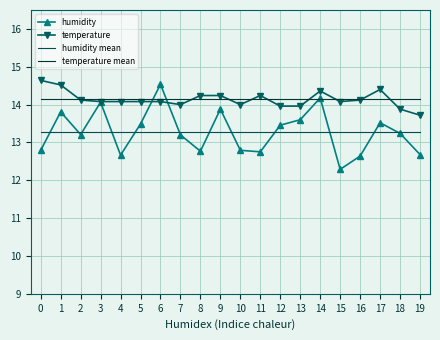

Where is the first local minimum for temperature?

7